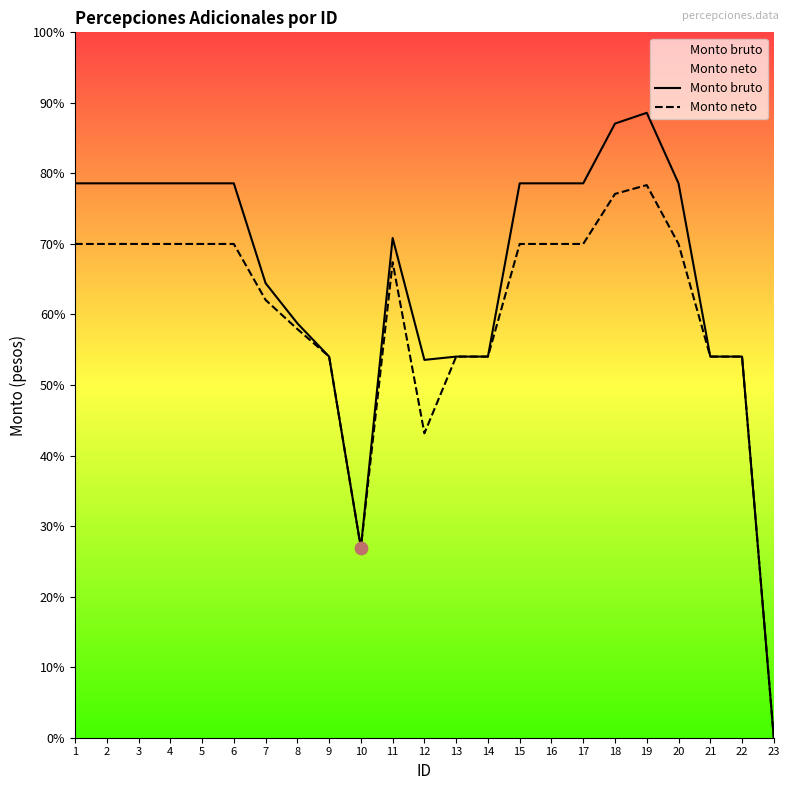

At how many categories does at least one series exceed 2254?

13